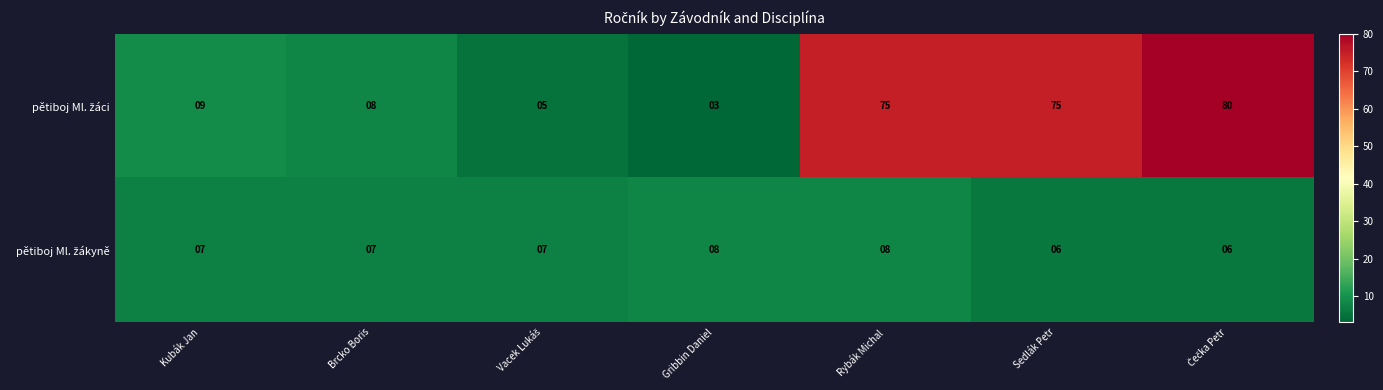

What is the greatest value displayed?

80